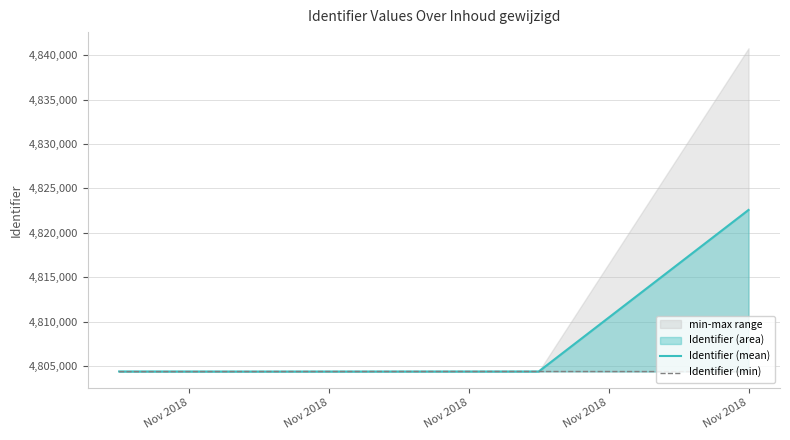

True or false: Identifier (min) has a value of 6854913.8 at Nov 2018.

False